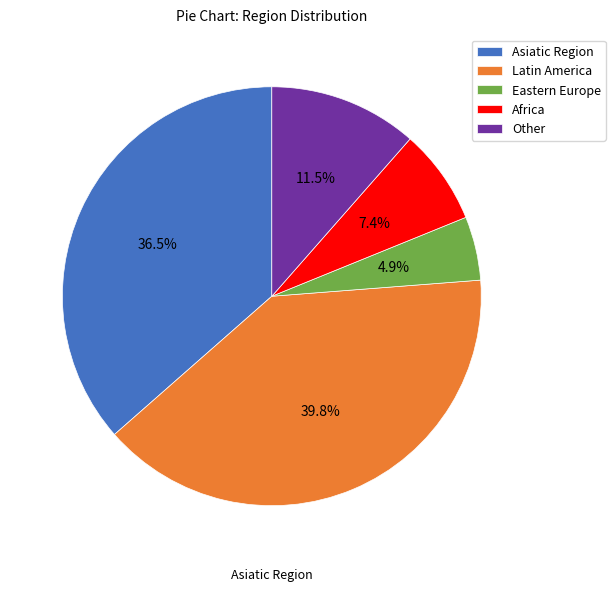

Count the number of slices in the pie.

5